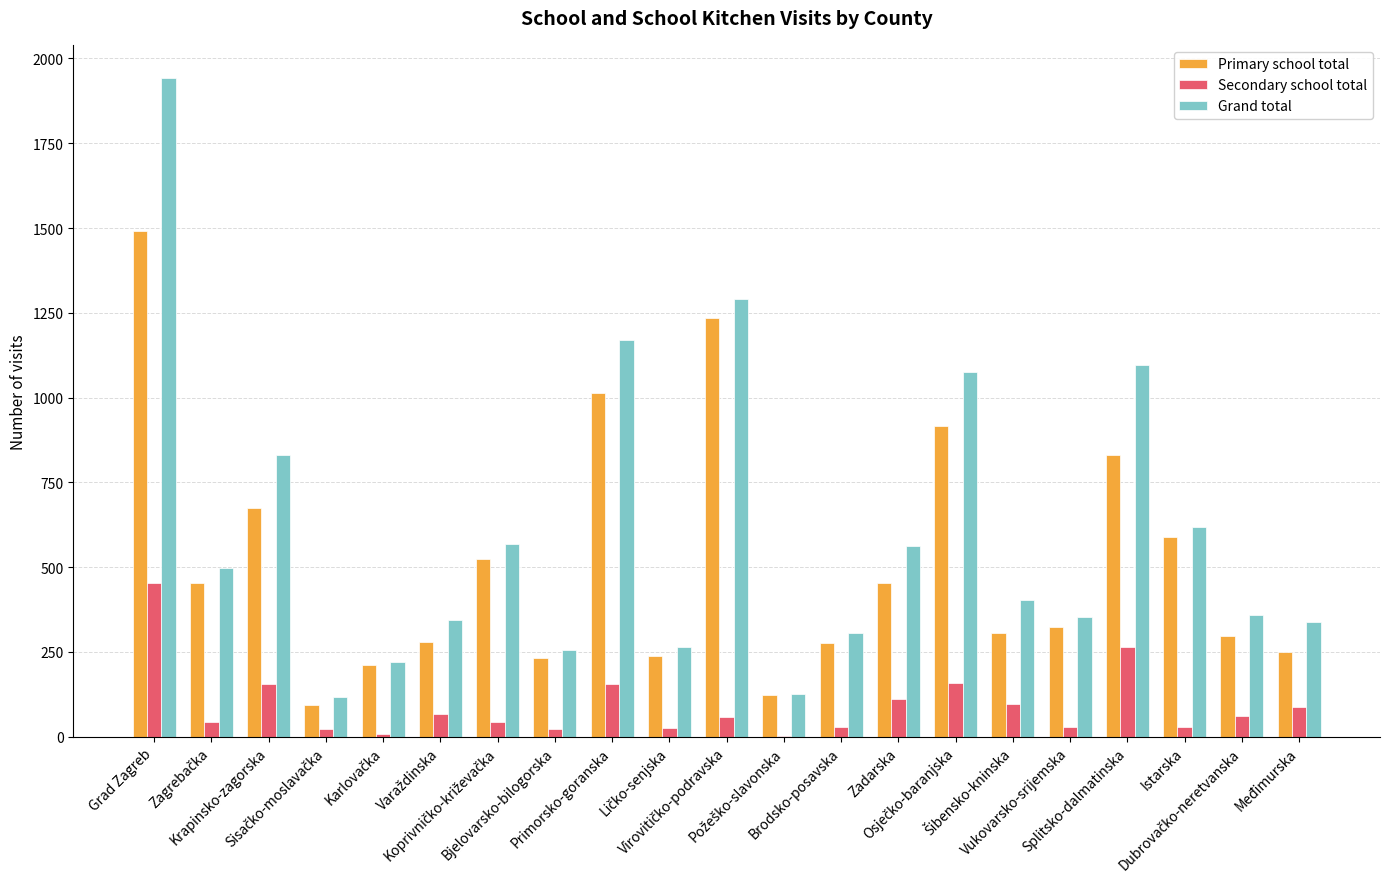

What is the maximum value shown in the chart?

1943